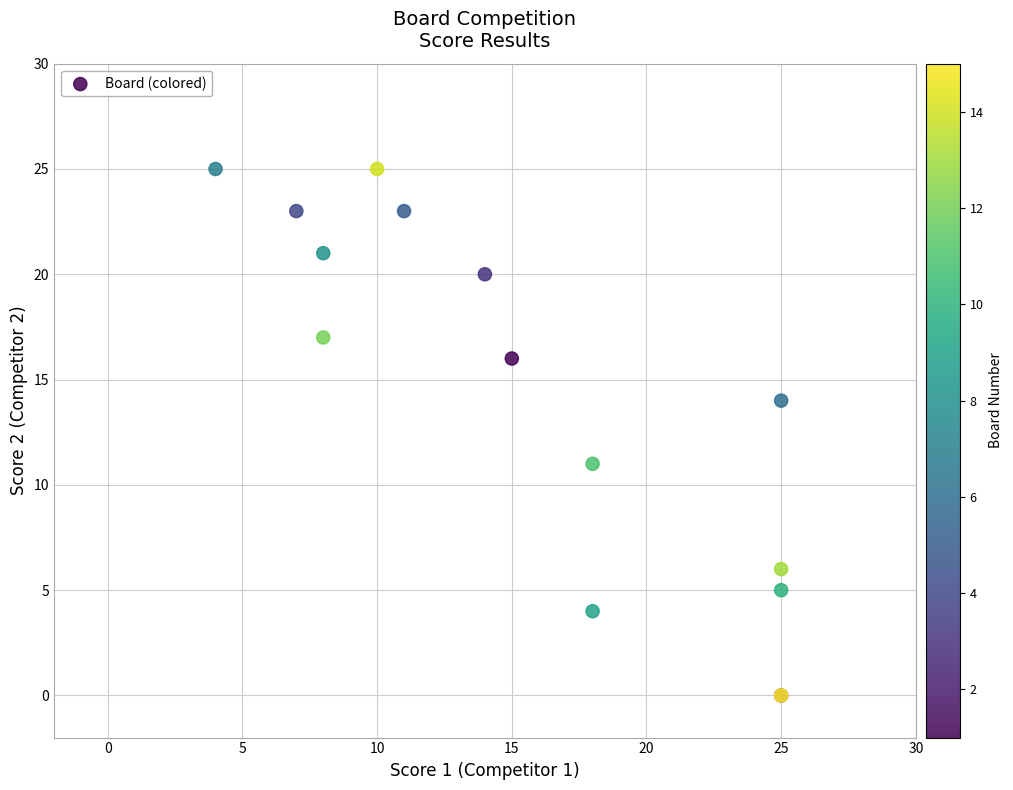

What Y value in the scatter plot is closest to 12?

11